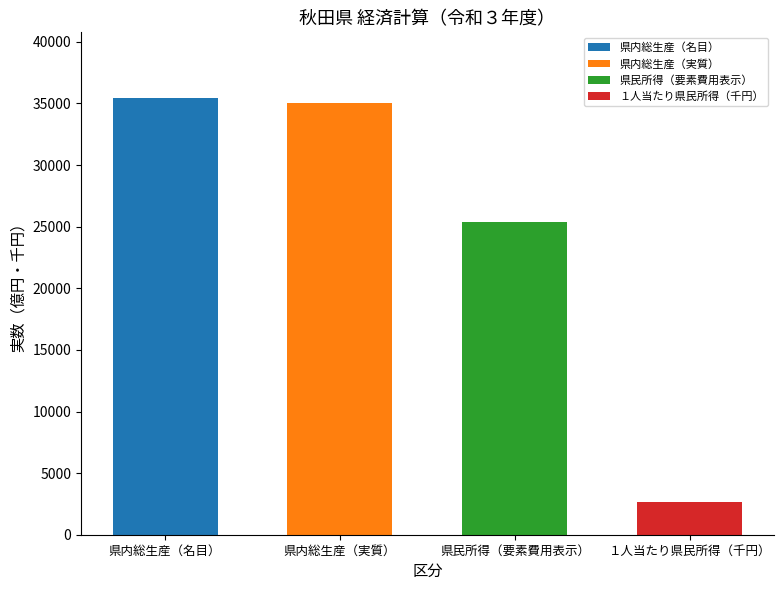

Reading left to right, list all the values displayed in this chart.

県内総生産（名目）=35453.2	県内総生産（実質）=35005.2	県民所得（要素費用表示）=25404.3	１人当たり県民所得（千円）=2688.6